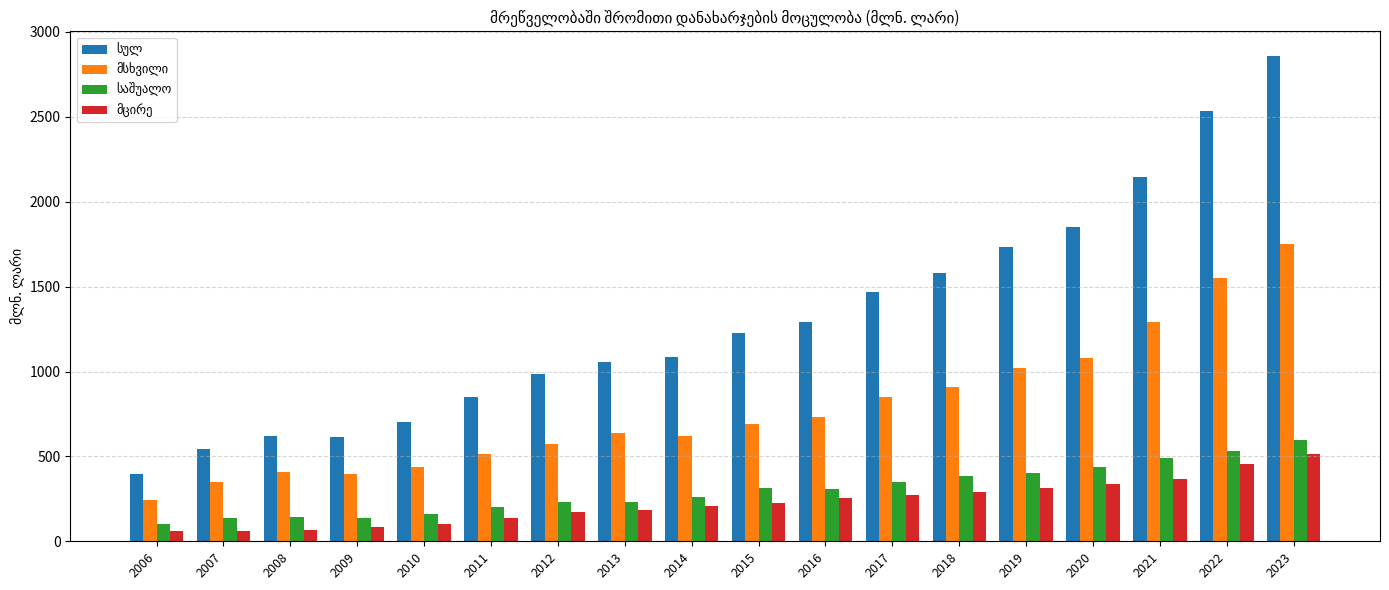

What is the total value across all series at 2016?

2584.8